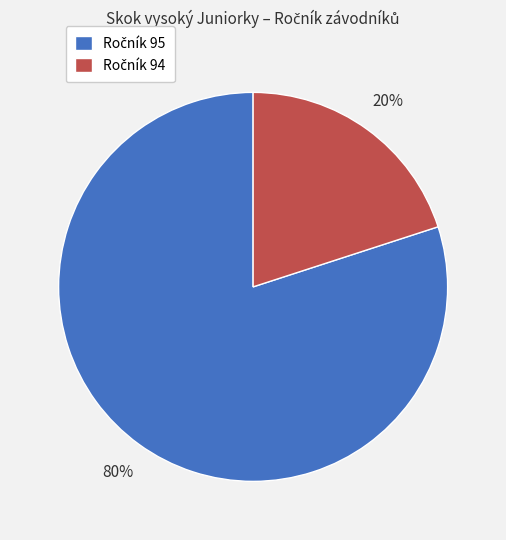

To the nearest percent, what is the average slice percentage?

50%